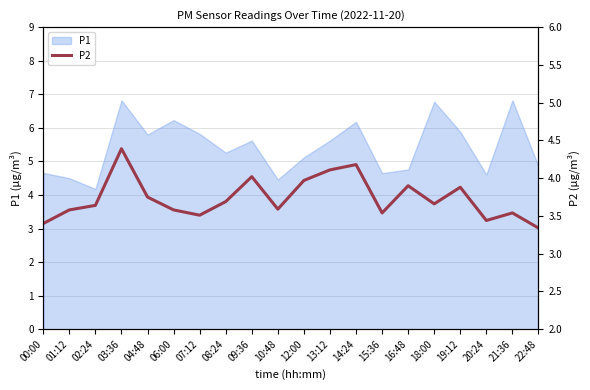

True or false: there are more than 2 points higher than both neighbors.

True